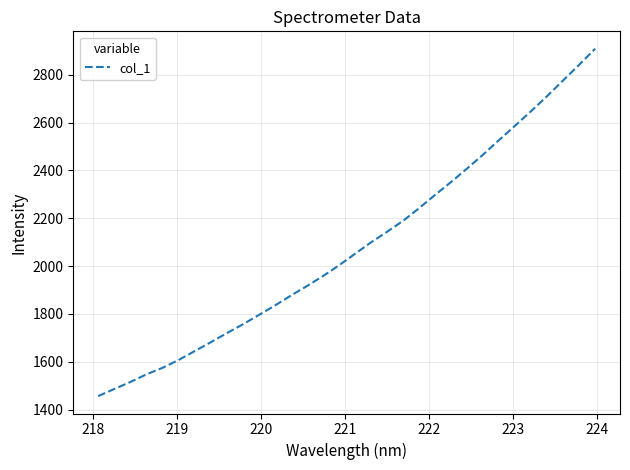

What is the difference between the maximum and minimum values?

1451.9